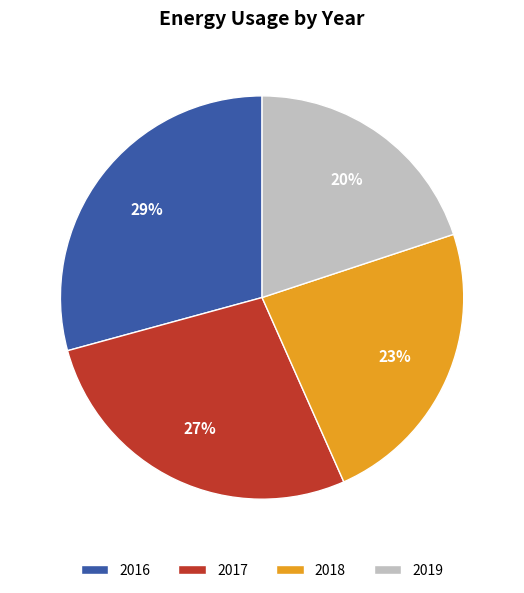

To the nearest percent, what percentage of the pie is 2019?

20%